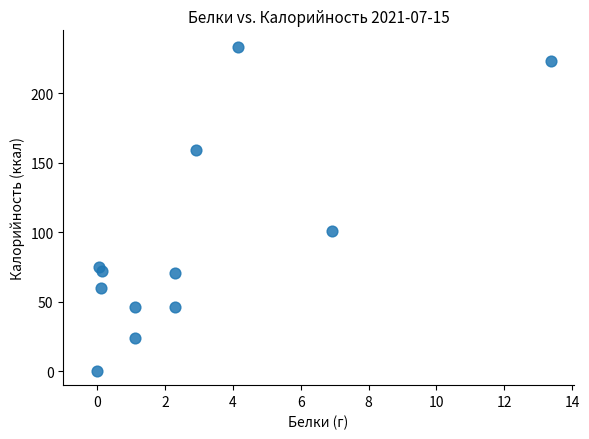

What Y value in the scatter plot is closest to 116?

100.9